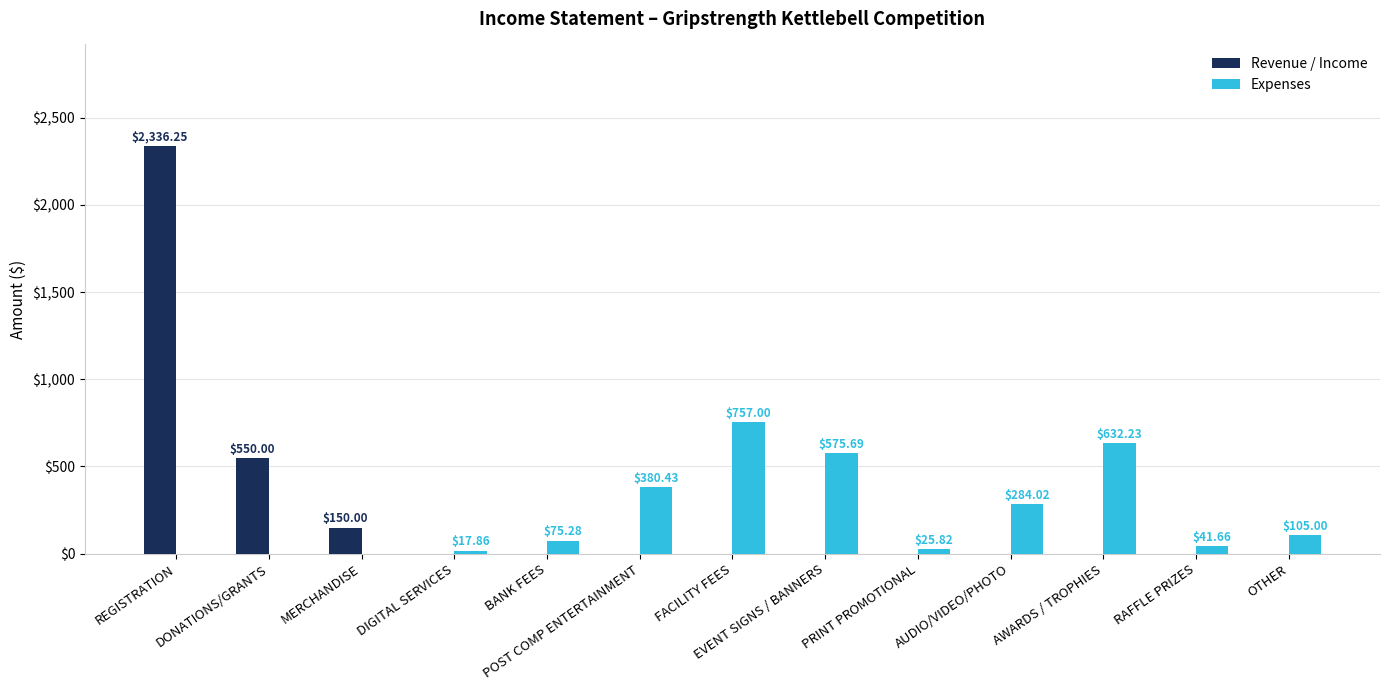

At which label does Expenses reach its peak?

FACILITY FEES